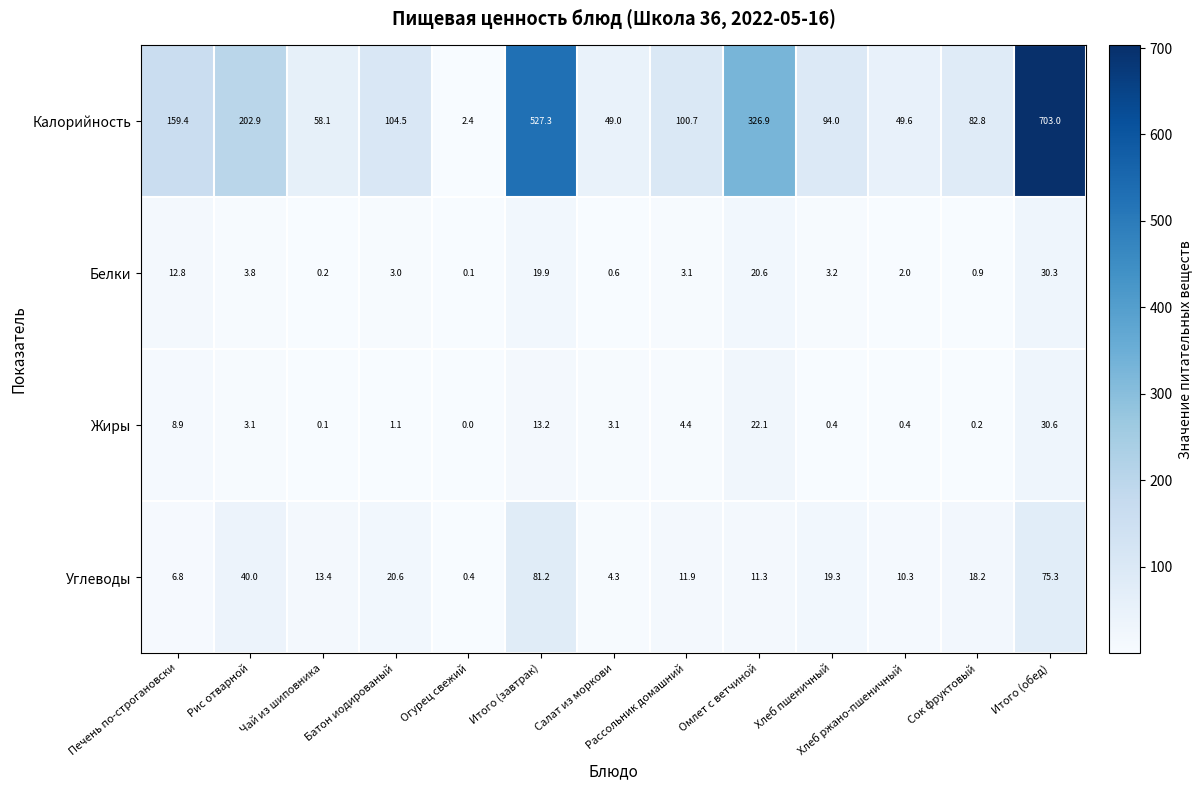

Which series has the largest total across all categories?

Калорийность